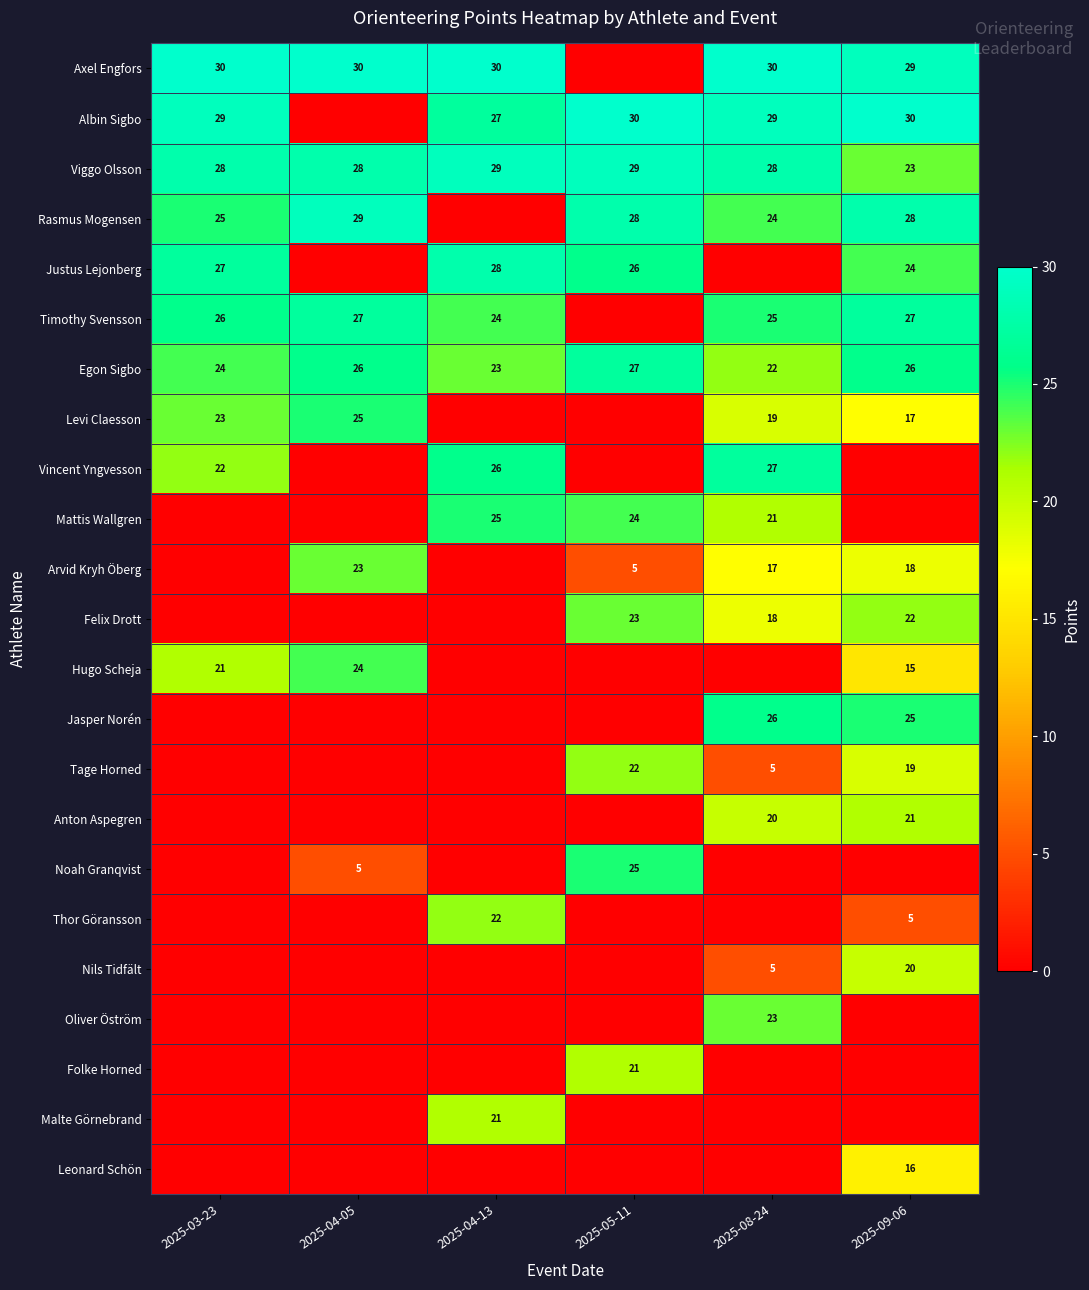

The value of Mattis Wallgren at 2025-04-13 is 39. True or false?

False